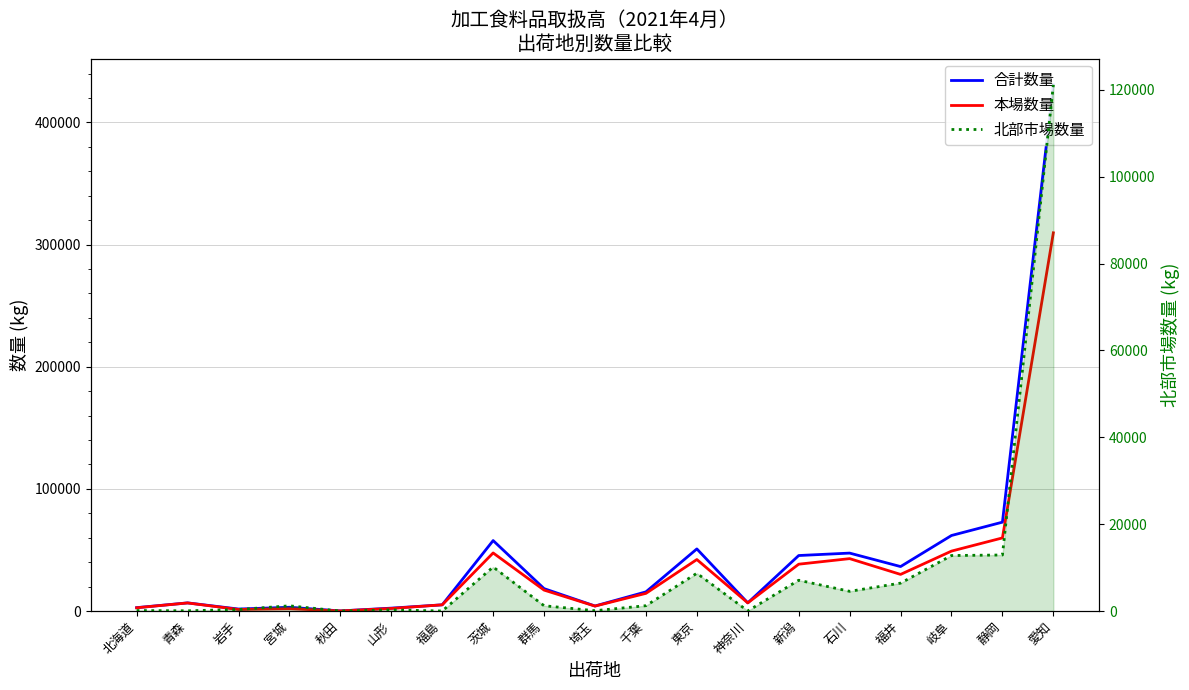

What is the label of the 8th point from the right?

東京